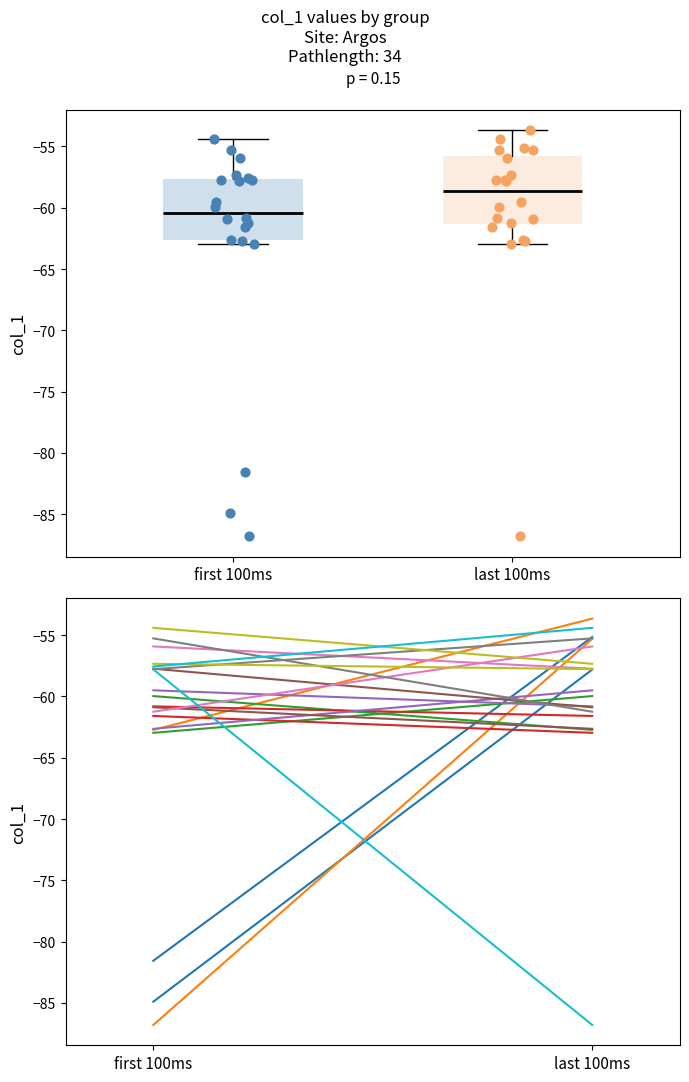

Comparing the boxes themselves (not the whiskers), which one is the tallest?

last 100ms